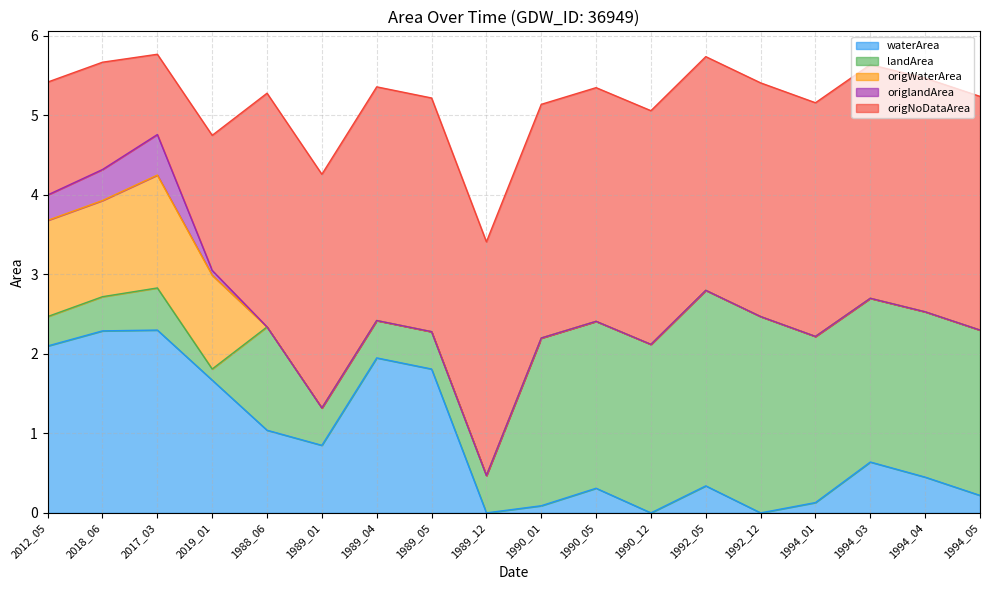

True or false: origlandArea and landArea cross at least once.

False